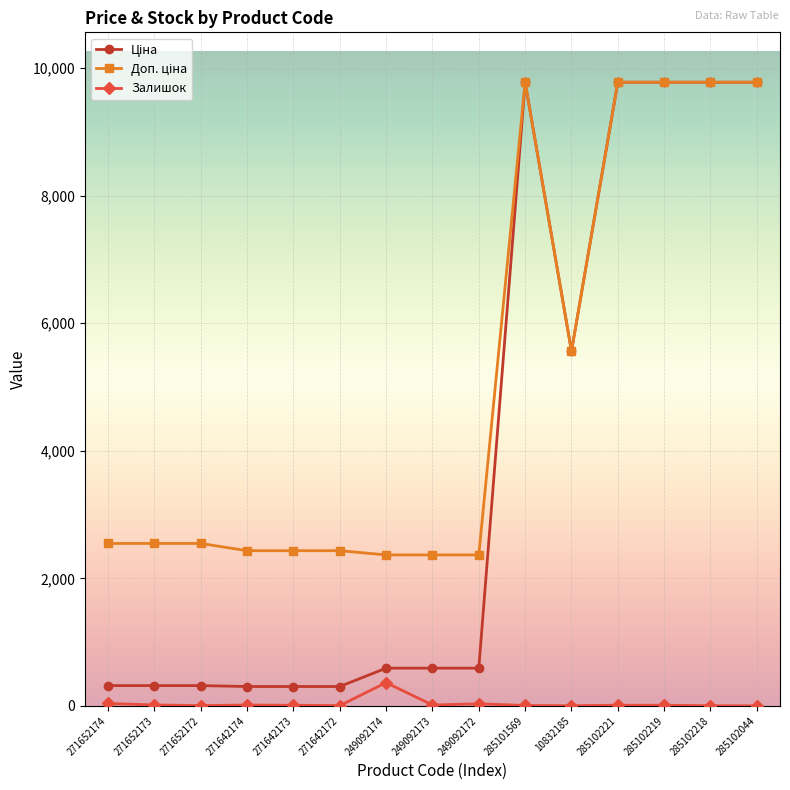

What is the value of the Залишок point at the 7th from the left?

365.0